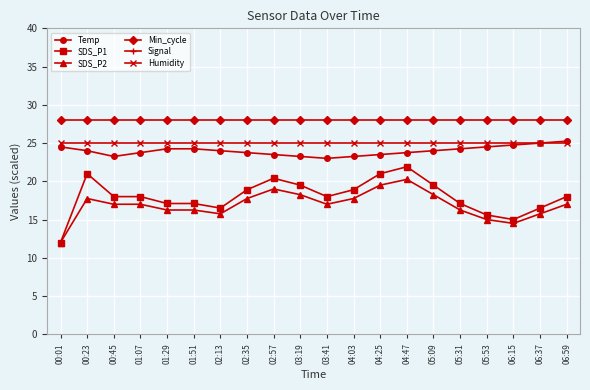

What is the spread (max minus min) of values at 00:01?

42.3